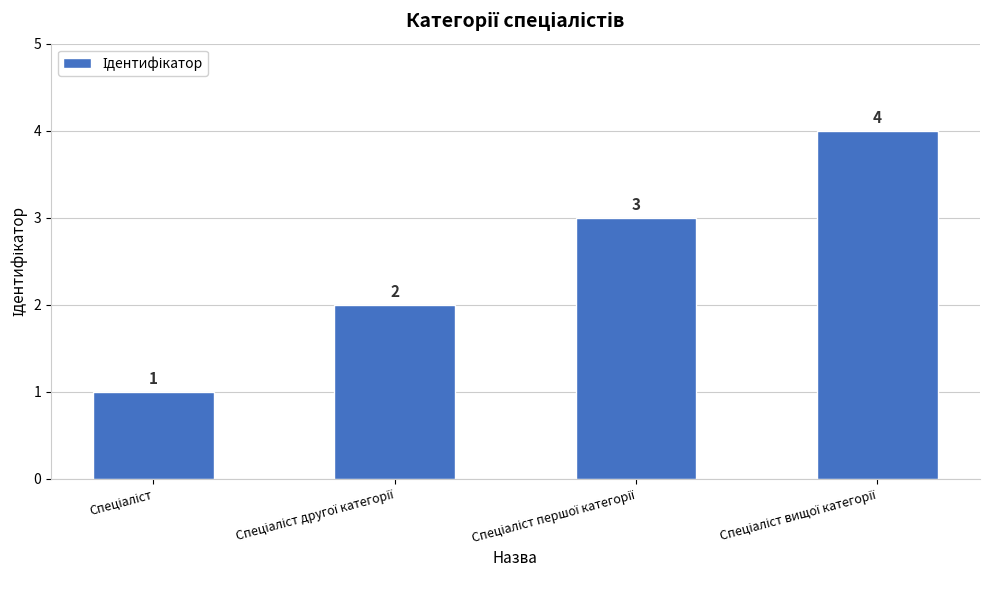

Count the values in the range 2 to 4.

3